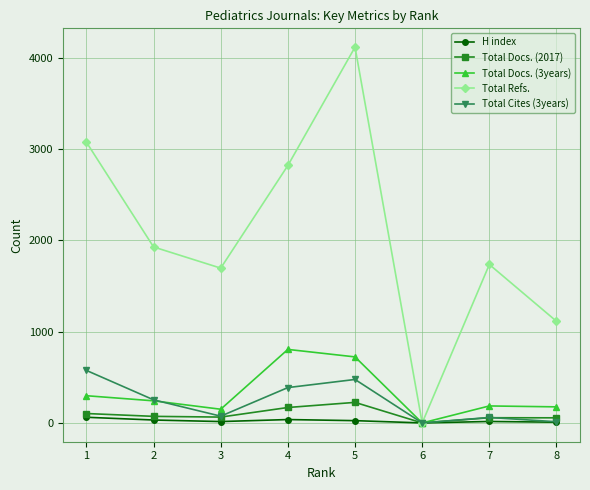

Which series has the widest spread of values?

Total Refs.